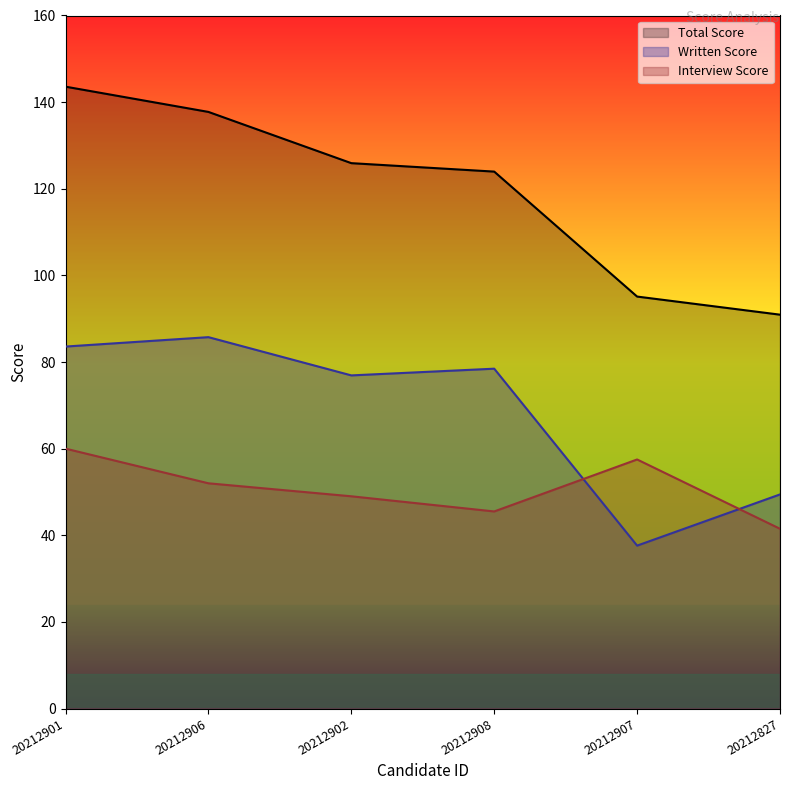

What is the maximum value shown in the chart?

143.6